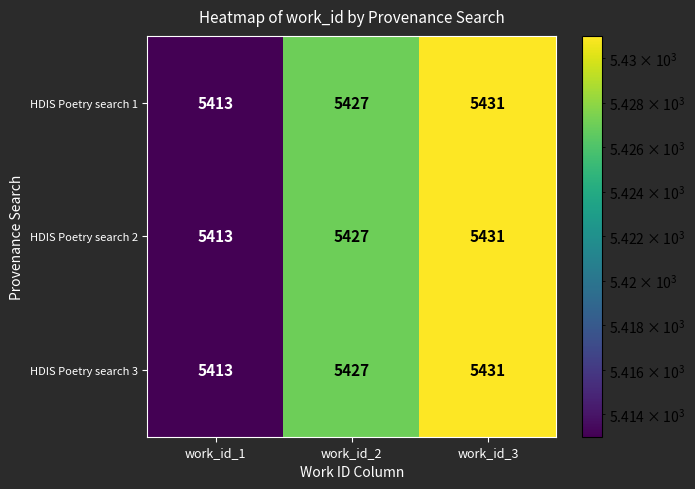

Rank the categories by HDIS Poetry search 3 value from lowest to highest.

work_id_1, work_id_2, work_id_3